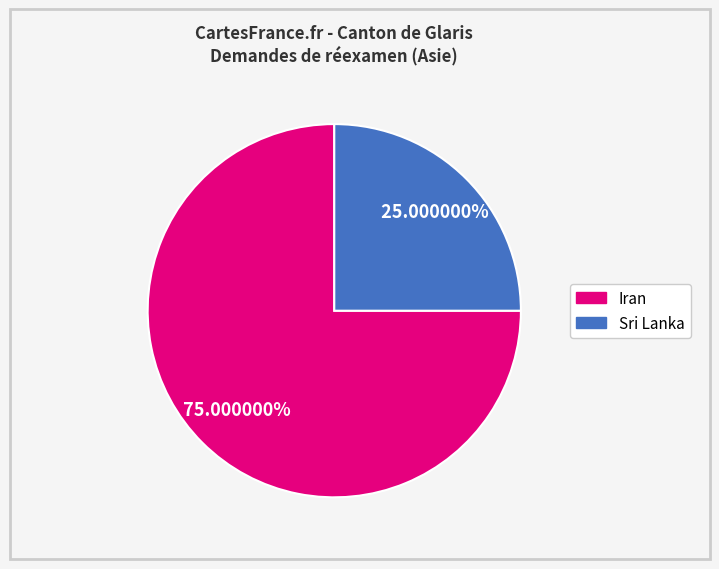

To the nearest percent, what is the difference between the Iran and Sri Lanka slice percentages?

50%